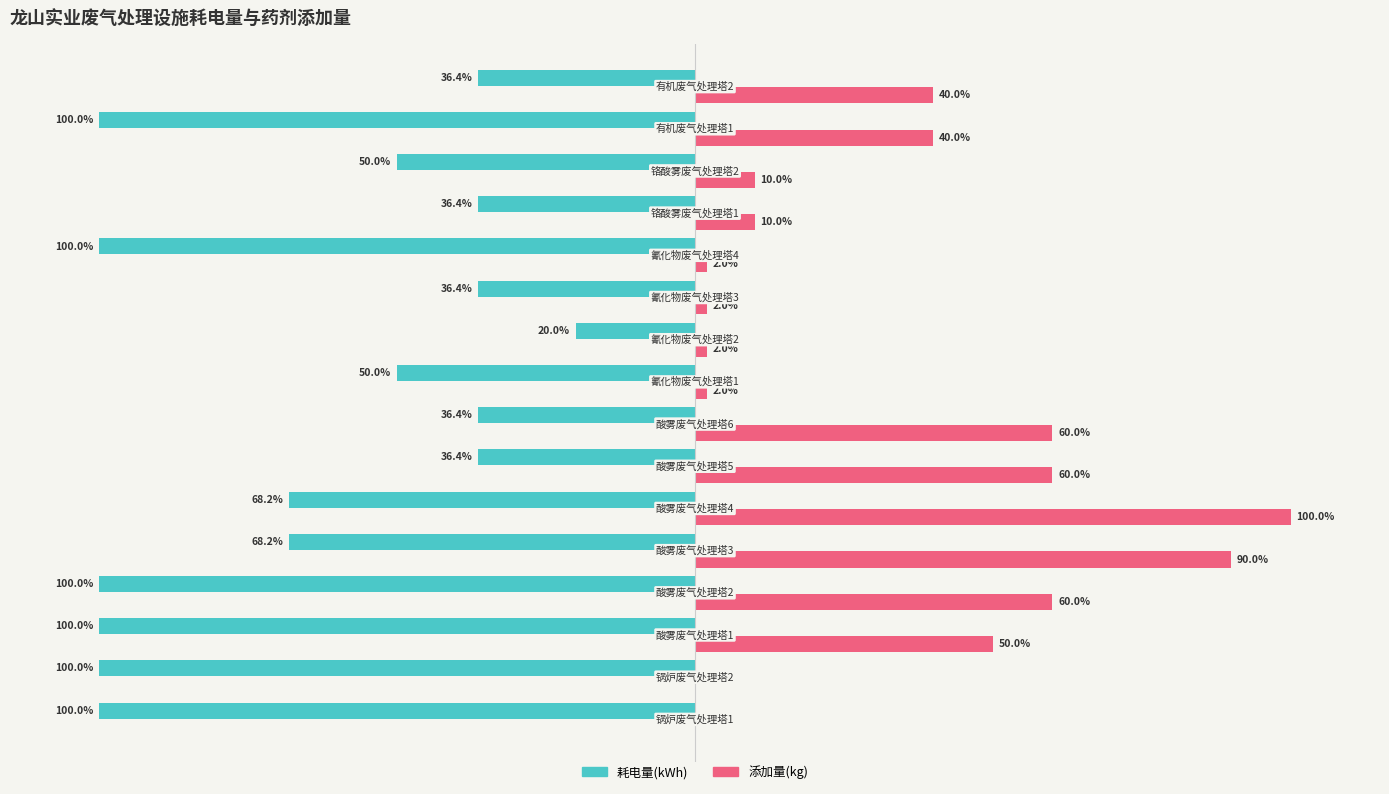

Which series has the largest total across all categories?

添加量(kg)